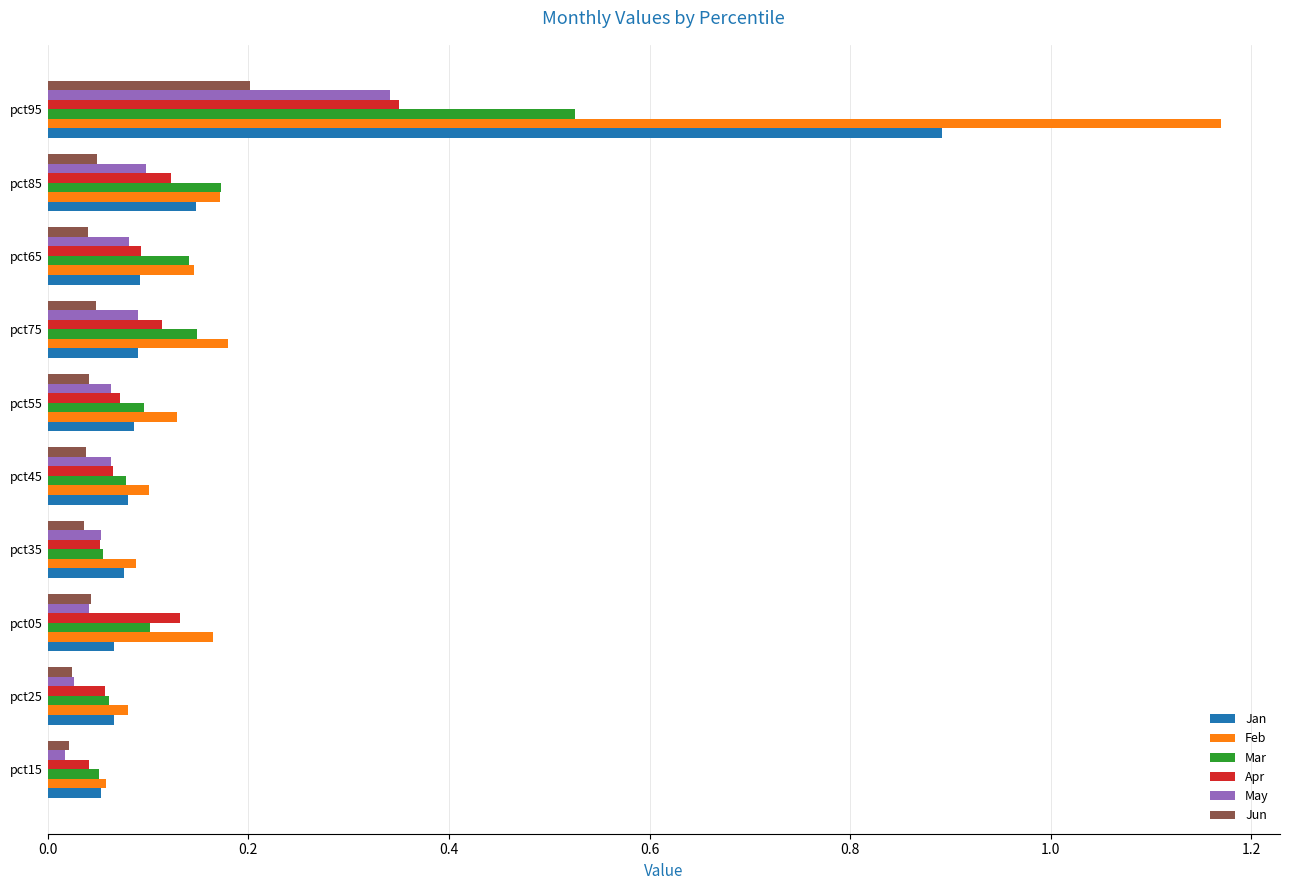

Which series has the largest range (max minus min)?

Feb